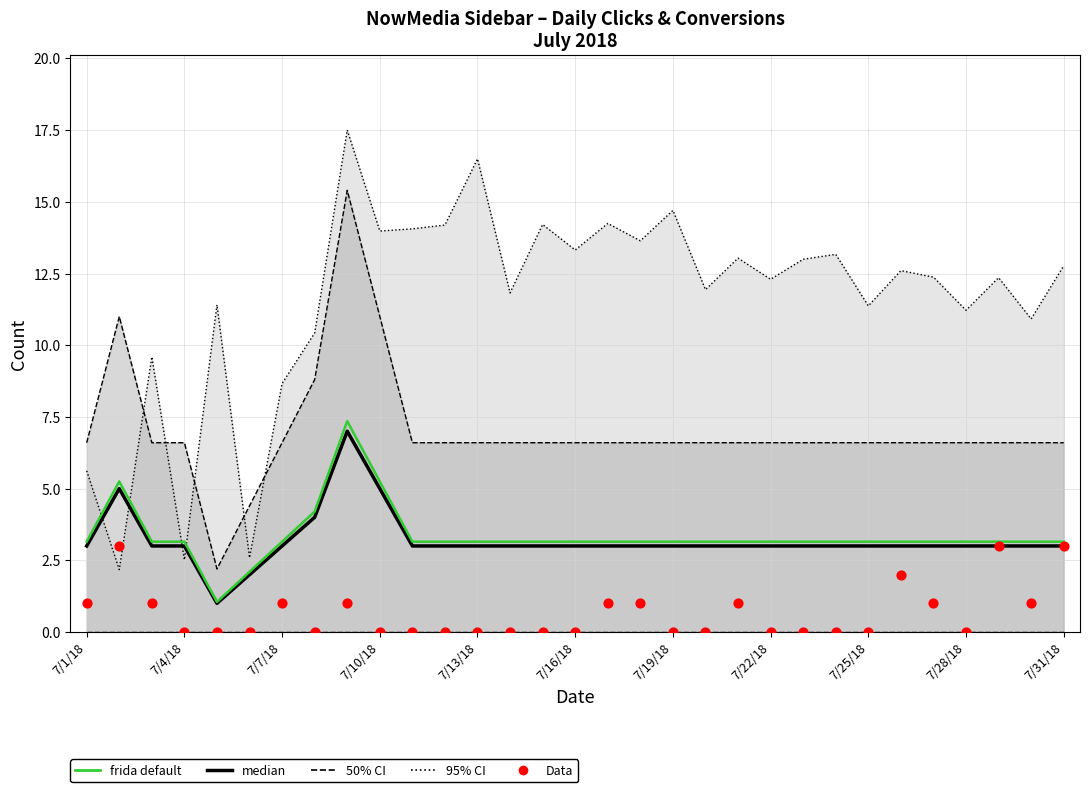

Which series has the largest Y range (max minus min)?

95% CI boundary